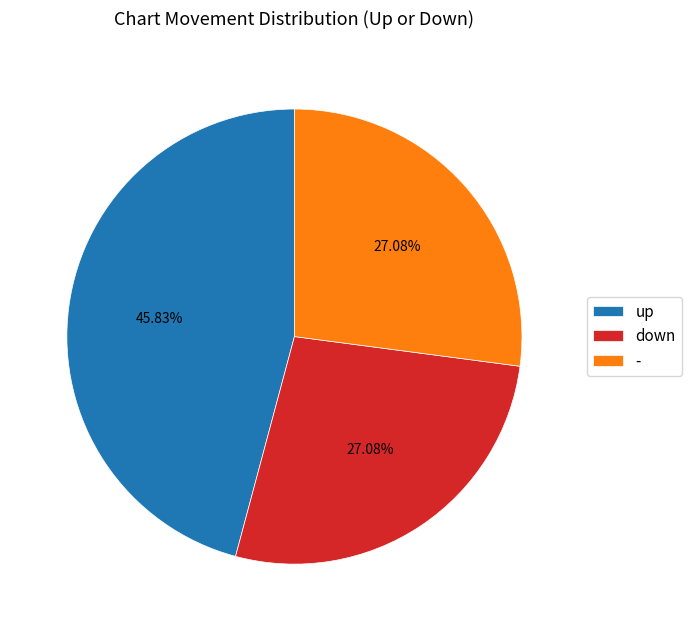

To the nearest percent, what portion does down represent?

27%